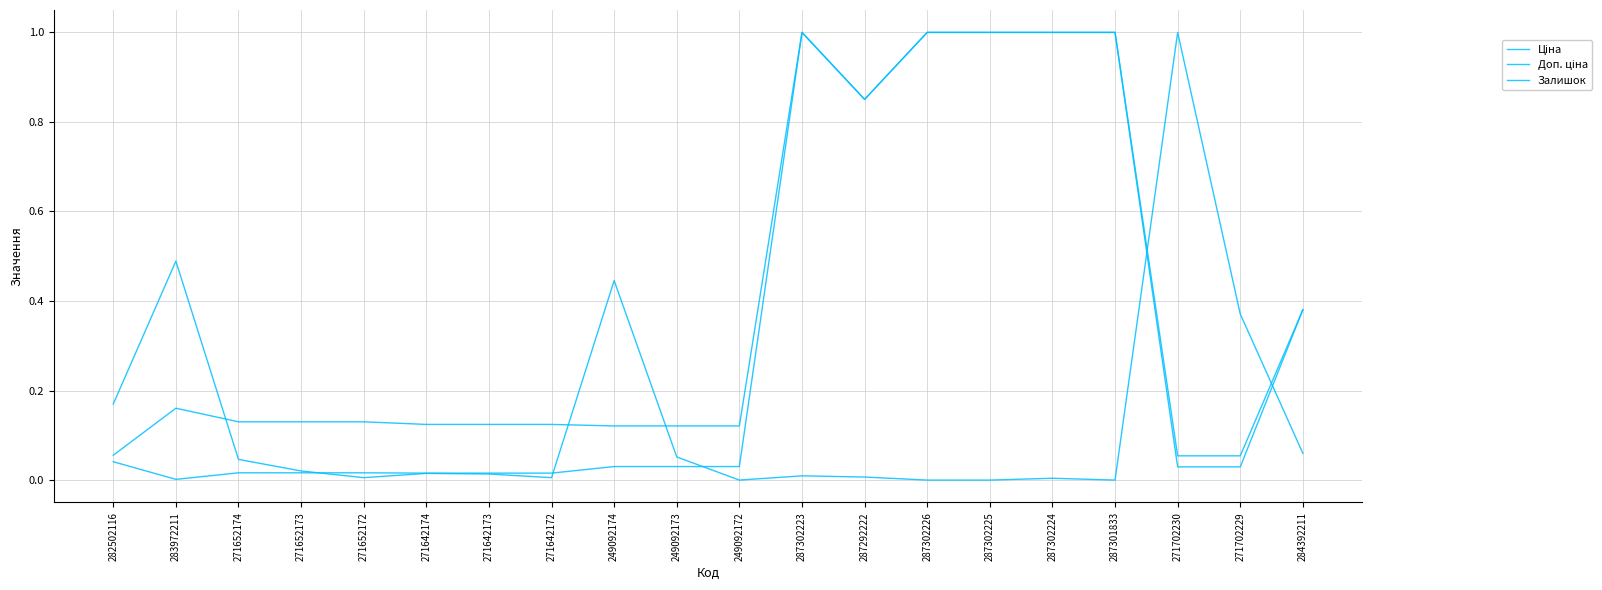

True or false: Ціна and Доп. ціна cross at least once.

False